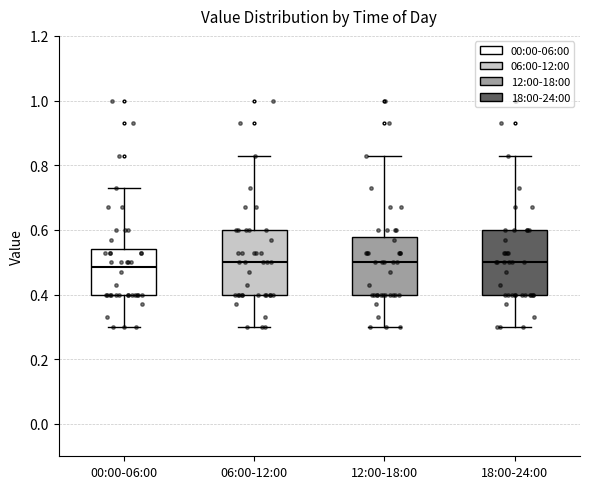

Reading left to right, read every box against the y-axis: the position of its median line, the range the box covers, and the ends of its whiskers. The values are not printed on the chart, so give them approximately, as read against the axis.

00:00-06:00: median 0.48, box 0.40 to 0.54, whiskers 0.30 to 0.74
06:00-12:00: median 0.50, box 0.40 to 0.60, whiskers 0.30 to 0.84
12:00-18:00: median 0.50, box 0.40 to 0.58, whiskers 0.30 to 0.84
18:00-24:00: median 0.50, box 0.40 to 0.60, whiskers 0.30 to 0.84